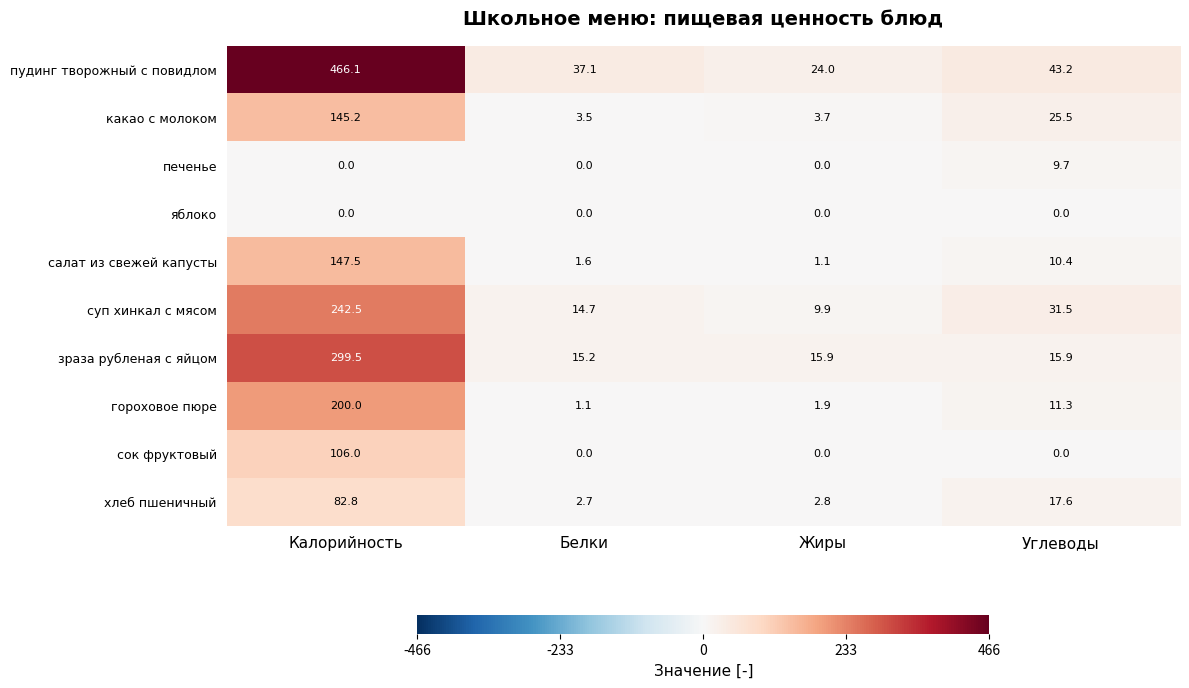

At which label is суп хинкал с мясом closest to 126?

Углеводы